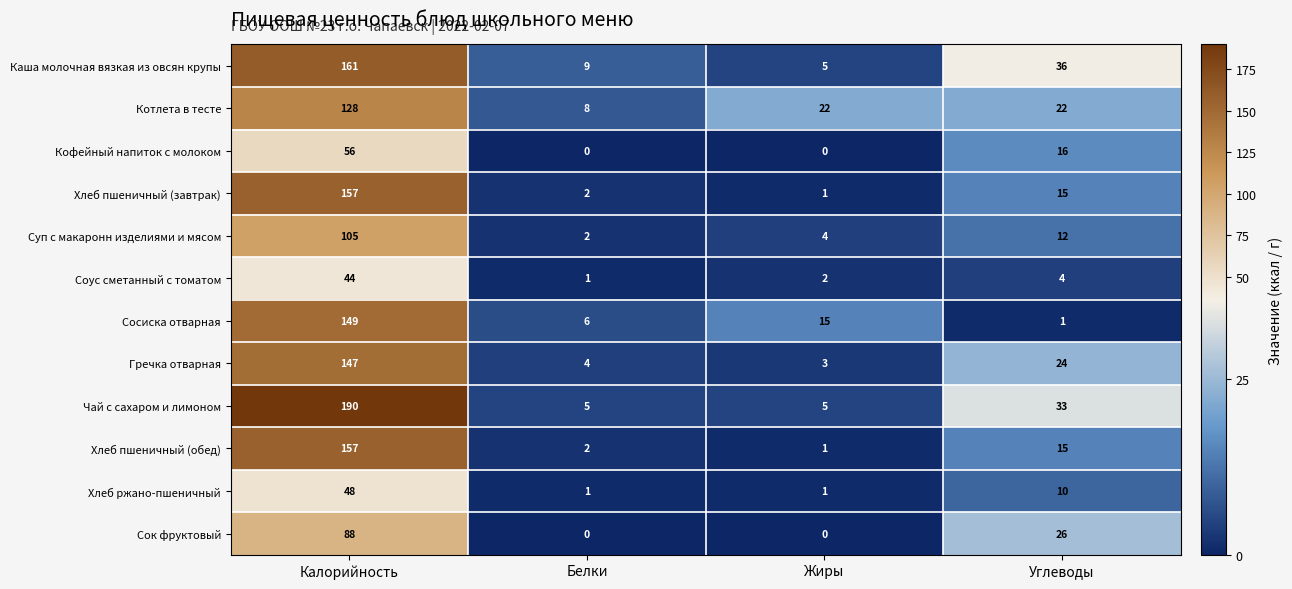

Which label corresponds to the largest value in the chart?

Калорийность